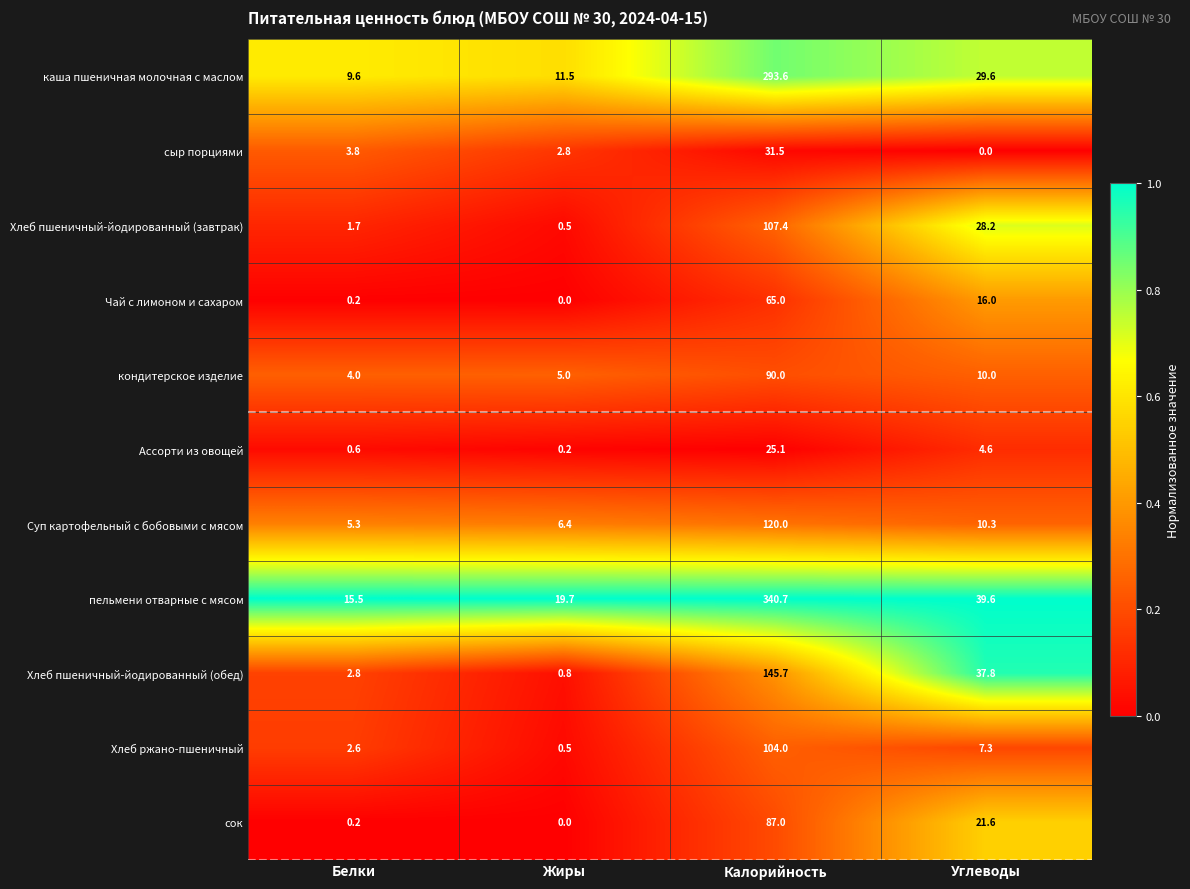

What is the total value across all series at Белки?

46.3